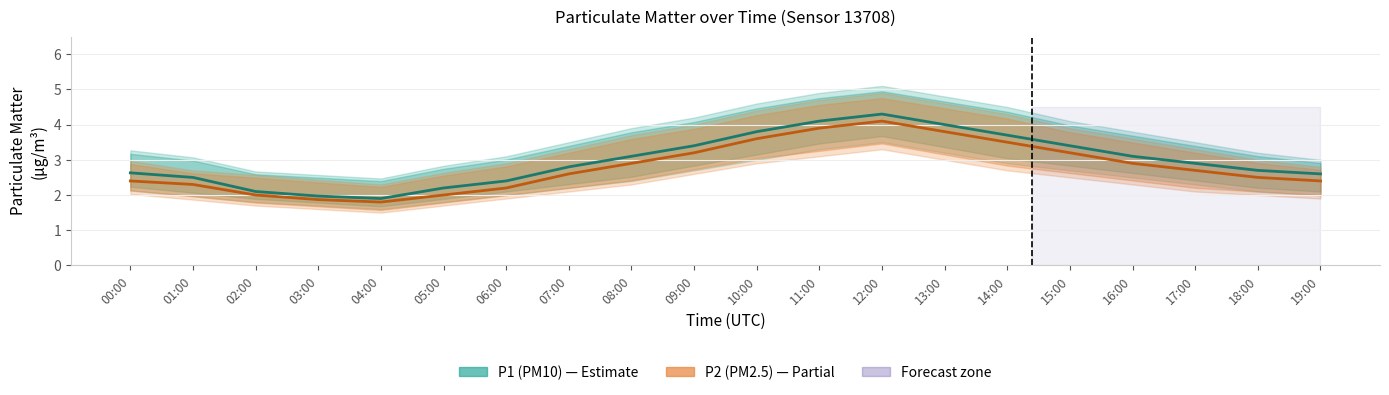

Between 03:00 and 15:00, which series saw the biggest shift?

P1 (PM10)